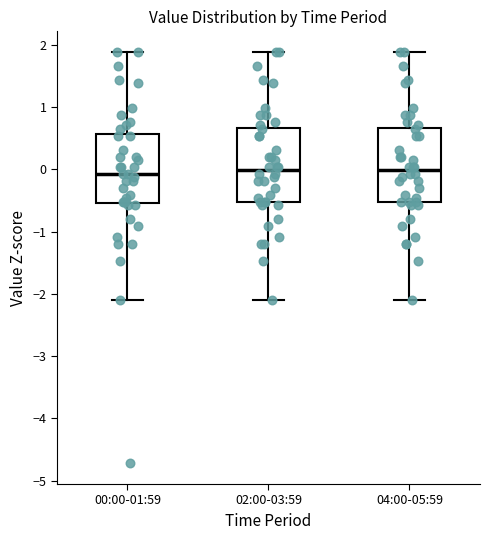

Reading left to right, read every box against the y-axis: the position of its median line, the range the box covers, and the ends of its whiskers. The values are not printed on the chart, so give them approximately, as read against the axis.

00:00-01:59: median -0.1, box -0.5 to 0.6, whiskers -2.1 to 1.9
02:00-03:59: median 0.0, box -0.5 to 0.7, whiskers -2.1 to 1.9
04:00-05:59: median 0.0, box -0.5 to 0.7, whiskers -2.1 to 1.9